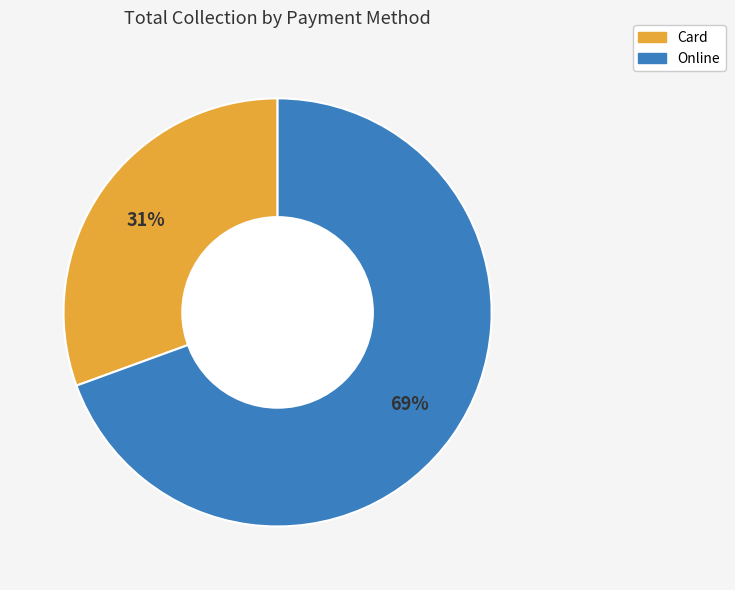

To the nearest percent, what is the average slice percentage?

50%